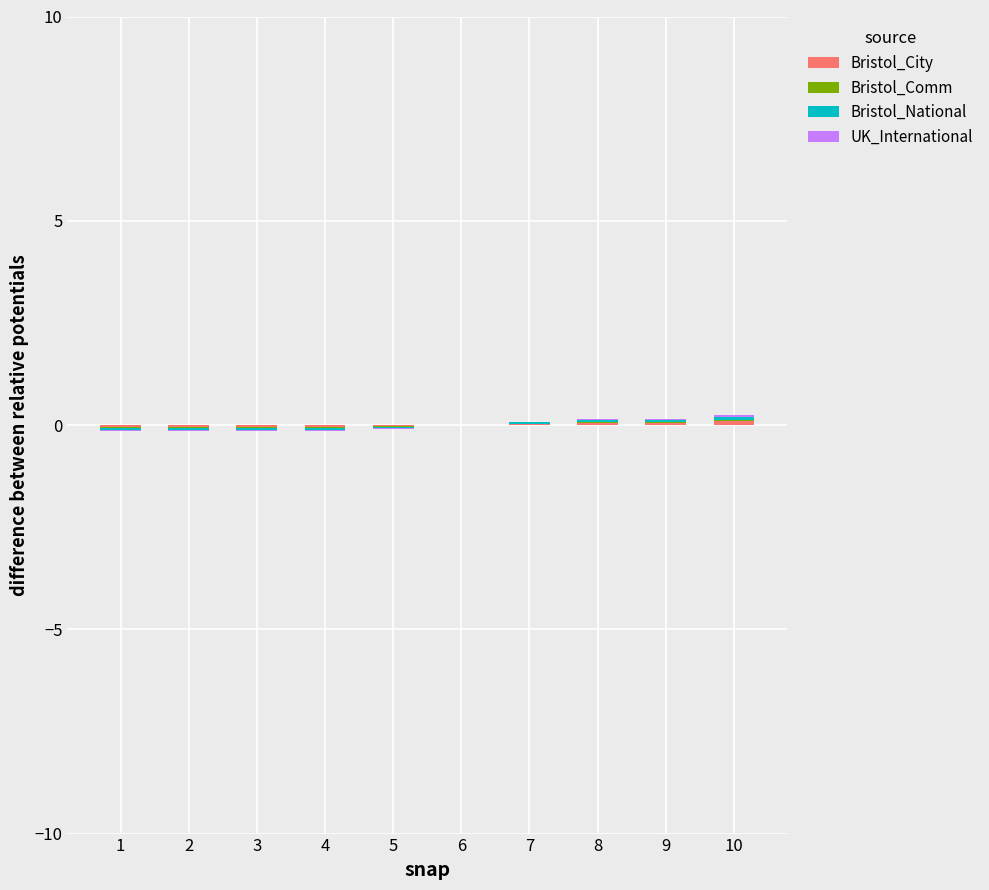

The Bristol_City series shows 0.1 at 8. True or false?

True